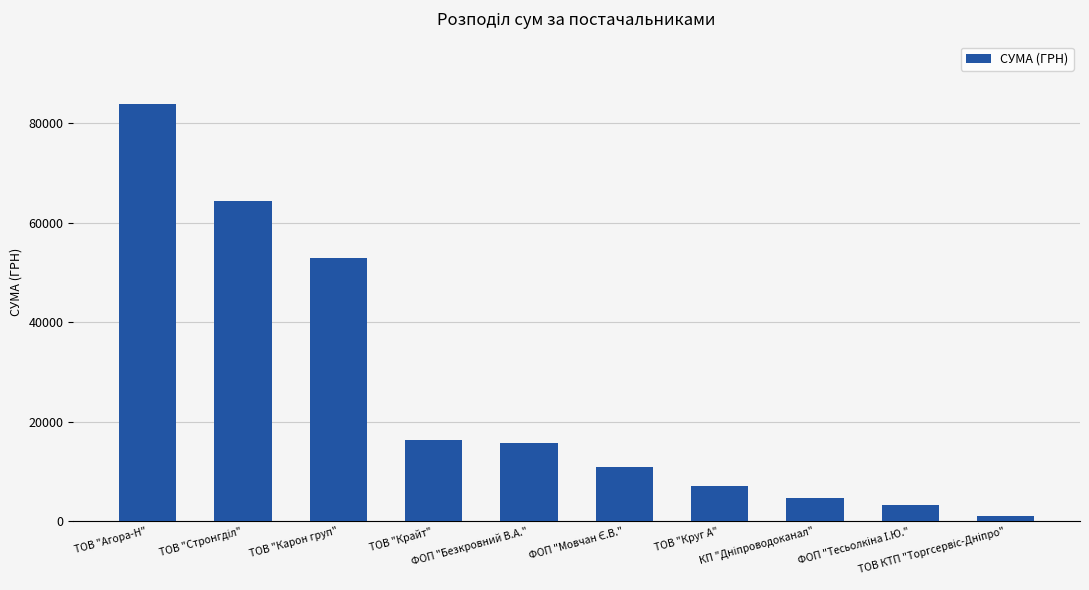

Reading right to left, list all the values displayed in this chart.

1100.7	3387.1	4730.0	7185.4	10854.2	15849.4	16282.1	52936.8	64293.0	83858.0